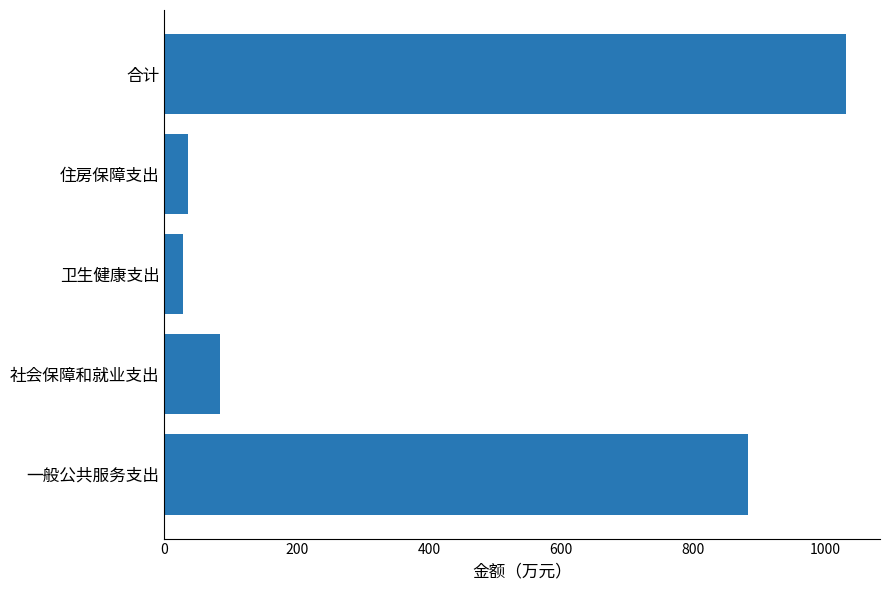

Is it true that the value at 一般公共服务支出 is 882.7?

True